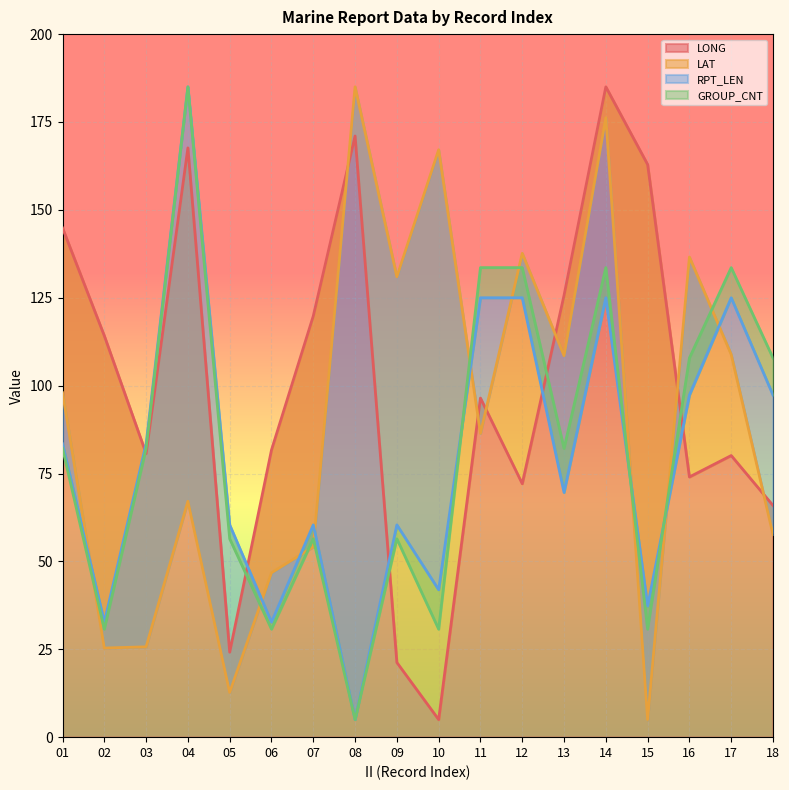

Is it true that LONG equals 167.6 at 04?

True